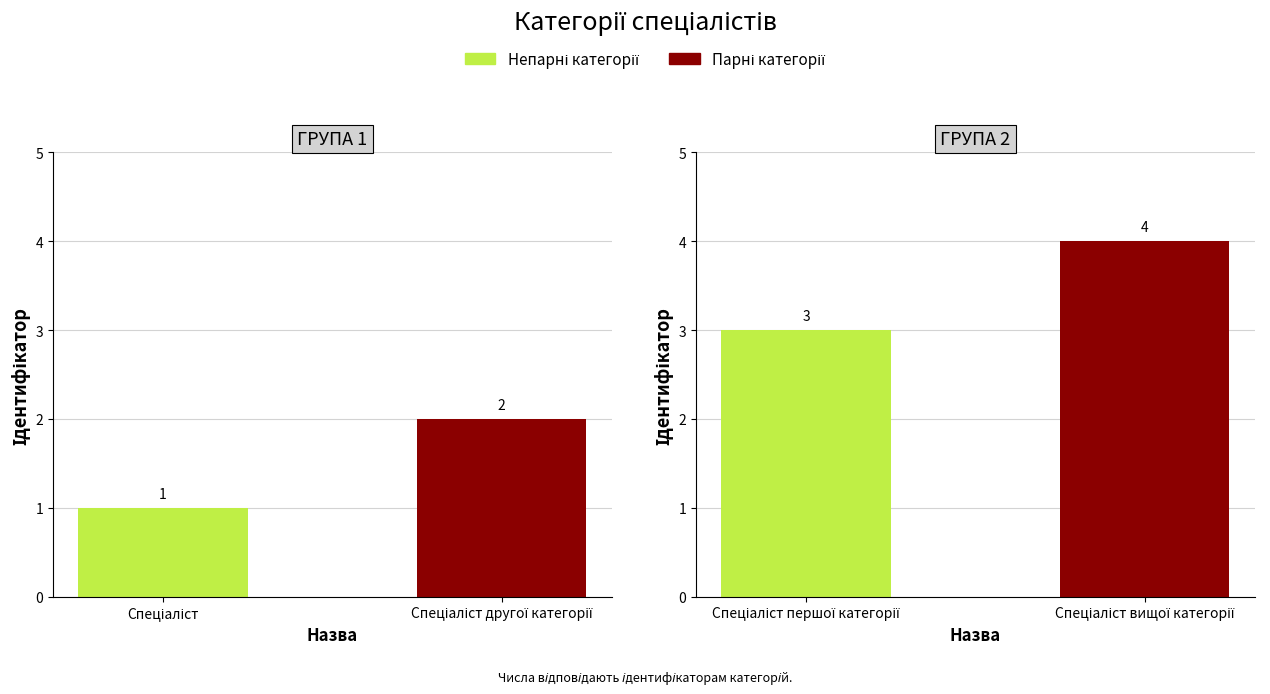

Between Спеціаліст першої категорії and Спеціаліст вищої категорії, which is larger?

Спеціаліст вищої категорії